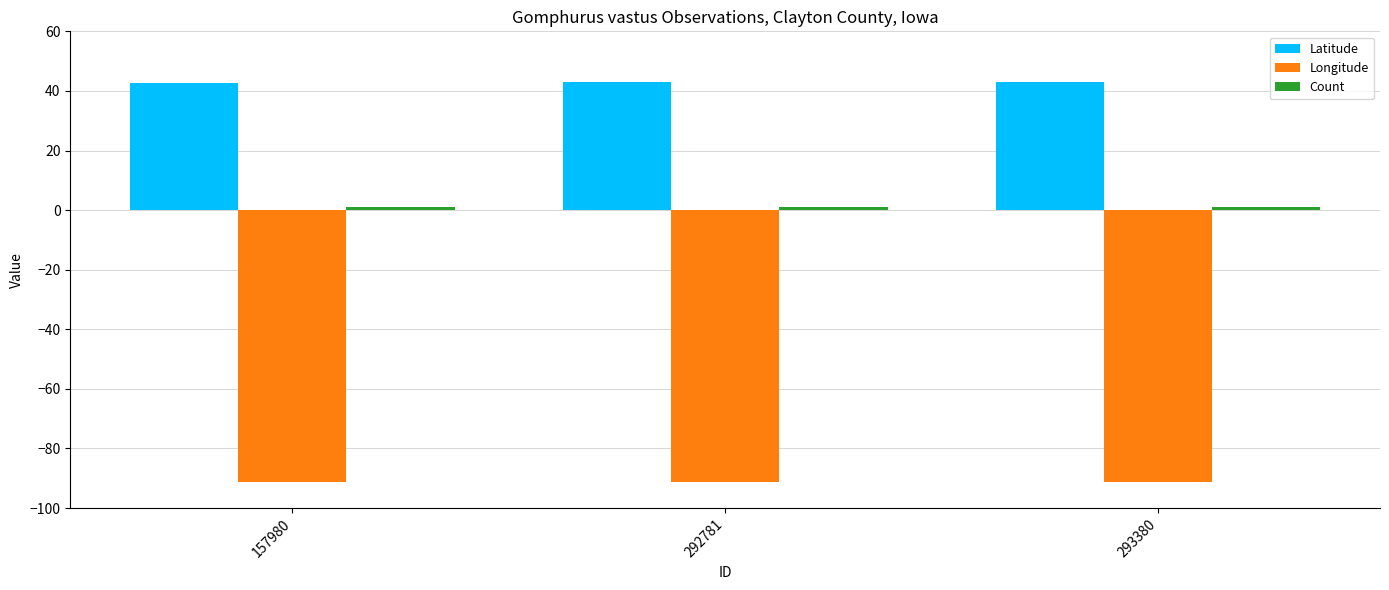

Does the chart contain stacked bars?

No